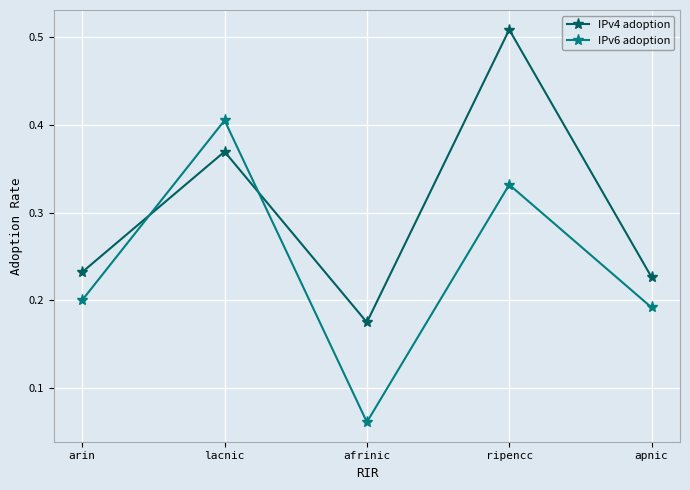

True or false: IPv4 adoption has a value of 0.2 at arin.

True